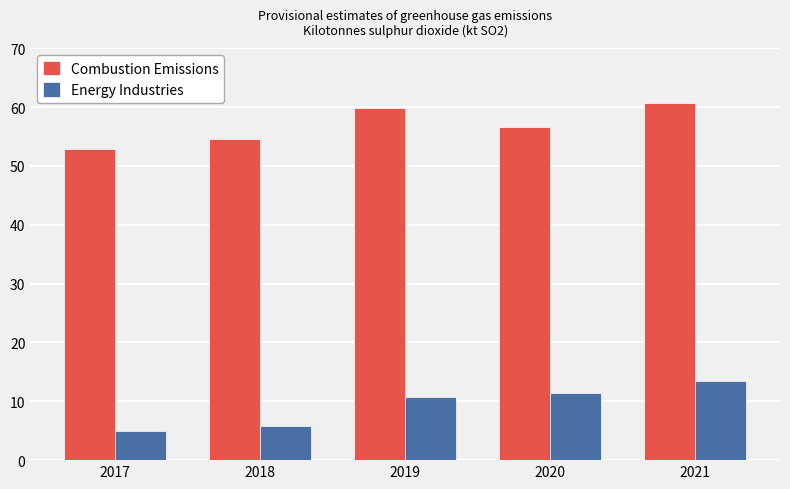

At which category is the sum across all series the highest?

2021